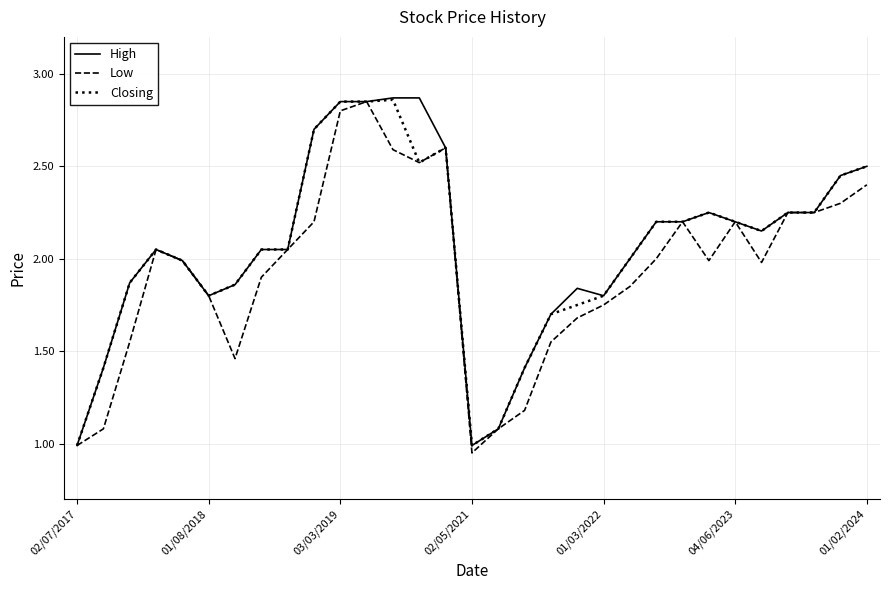

What is the minimum value for High?

1.0